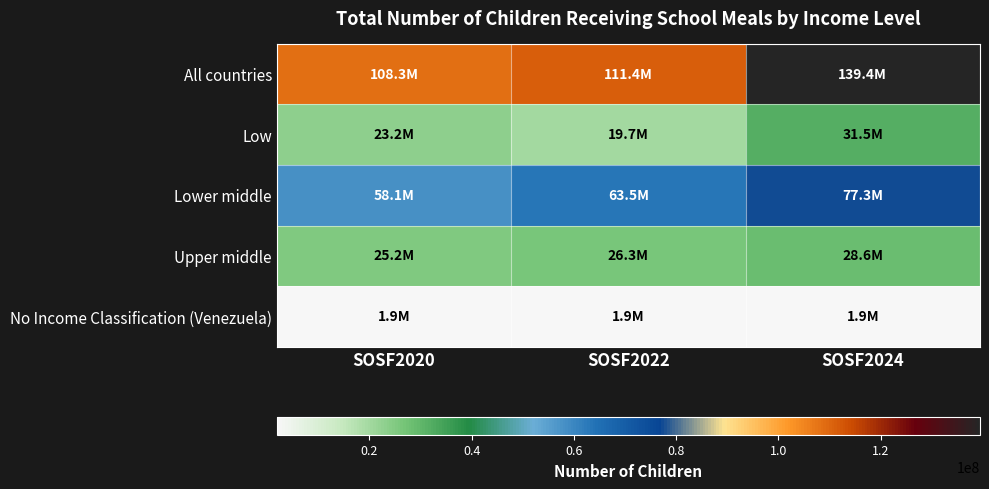

Reading left to right, transcribe all the data shown in this chart.

All countries: SOSF2020=108335103	SOSF2022=111377794	SOSF2024=139427098
Low: SOSF2020=23184781	SOSF2022=19691205	SOSF2024=31539983
Lower middle: SOSF2020=58051102	SOSF2022=63497740	SOSF2024=77336742
Upper middle: SOSF2020=25194874	SOSF2022=26284503	SOSF2024=28646027
No Income Classification (Venezuela): SOSF2020=1904346	SOSF2022=1904346	SOSF2024=1904346